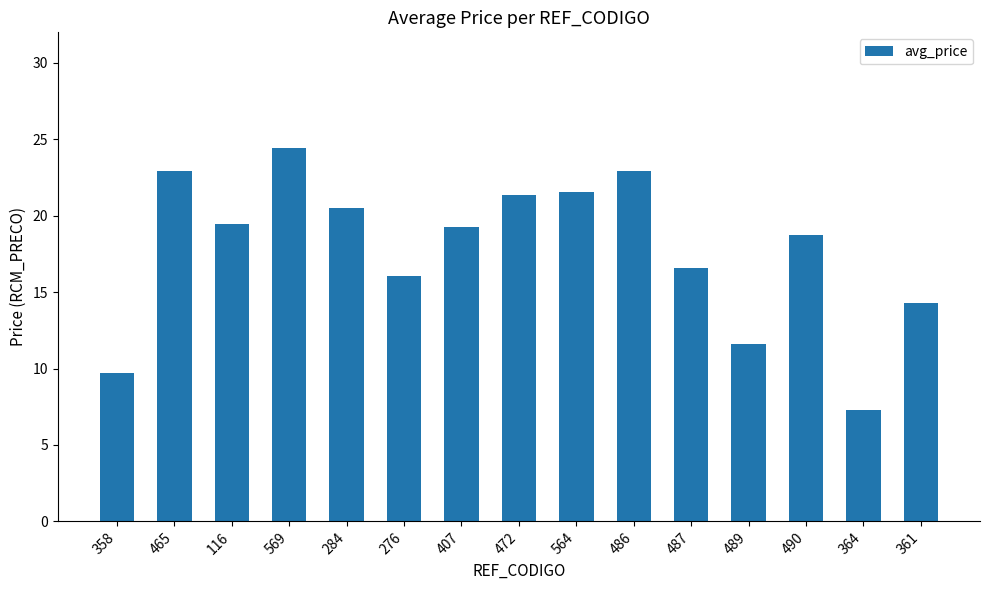

What is the label of the 2nd bar from the right?

364